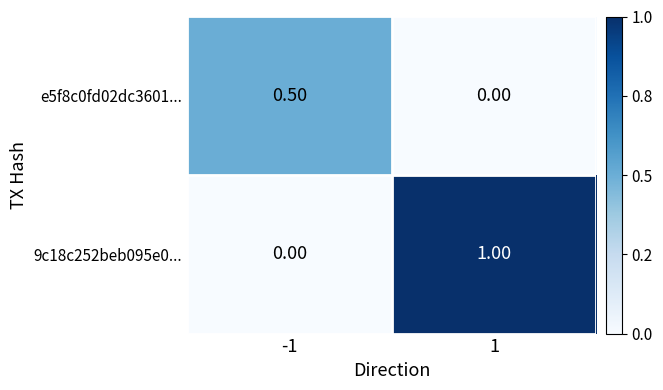

List the series in order of their peak value, highest first.

9c18c252beb095e0..., e5f8c0fd02dc3601...